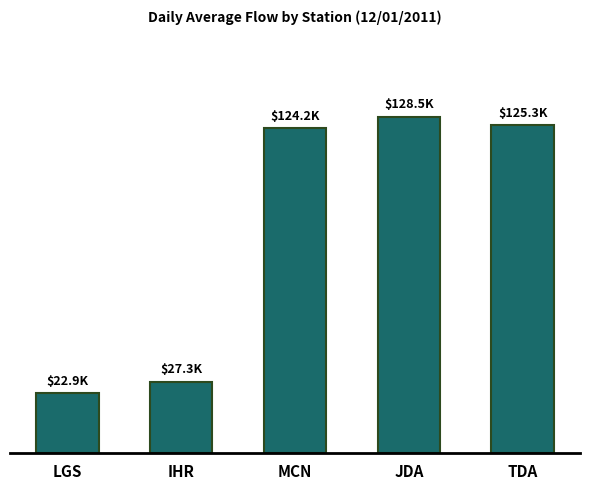

Does the chart contain any negative values?

No